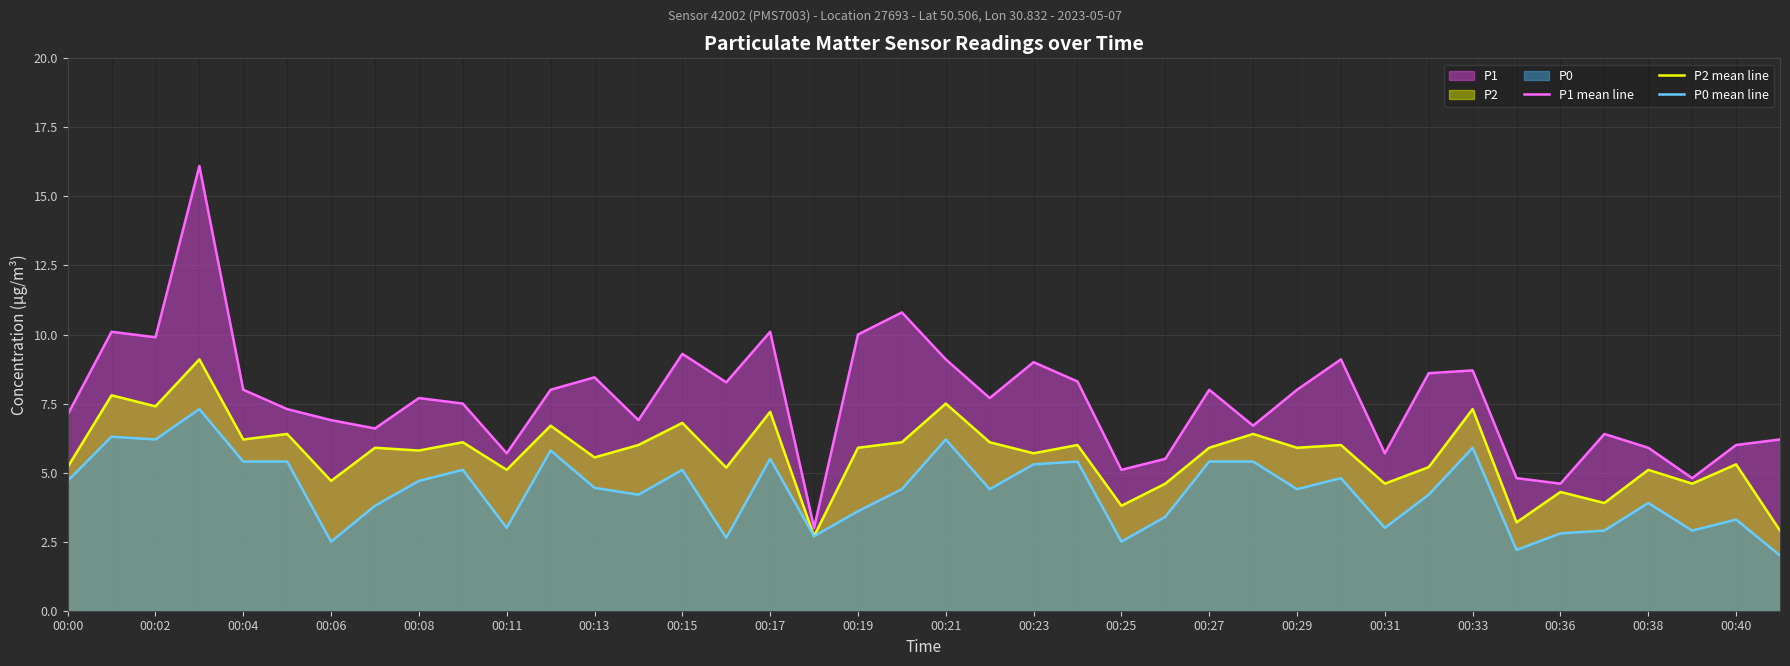

What is the sum of the P0 mean line values at 27 and 37?

8.3